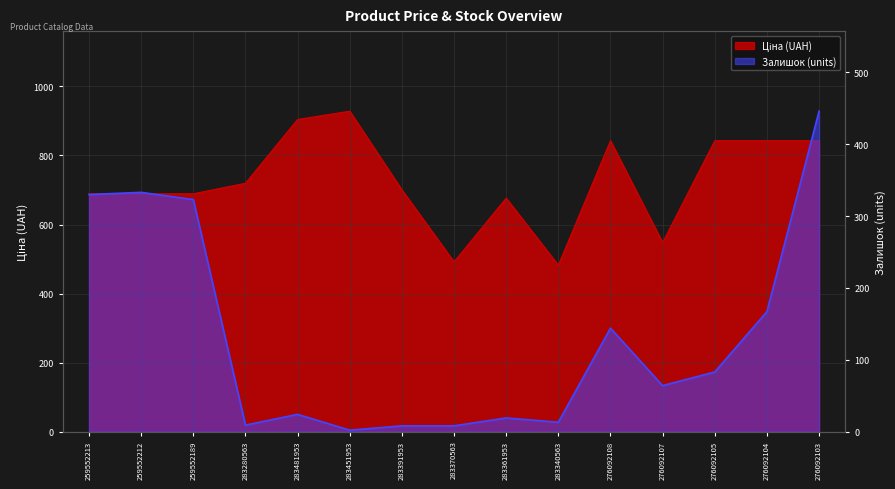

What is the difference between the maximum and minimum values in the Залишок series?

444.0